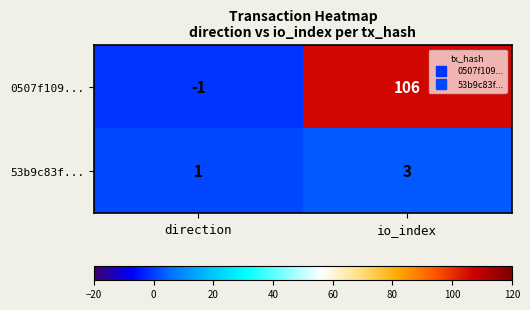

What is the greatest value displayed?

106